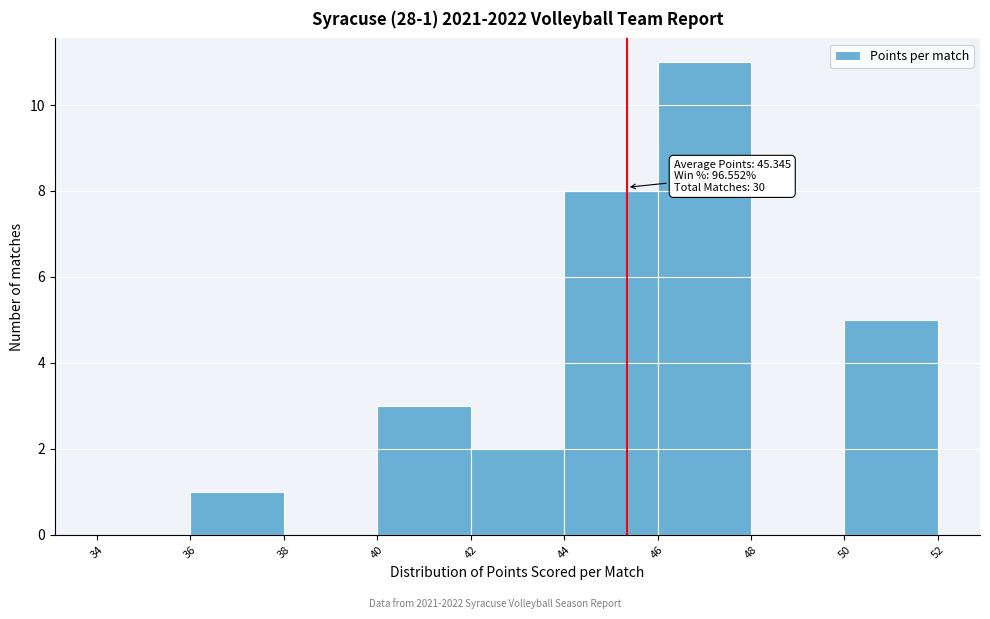

Over which range of the x-axis is the bar tallest?

46 to 48